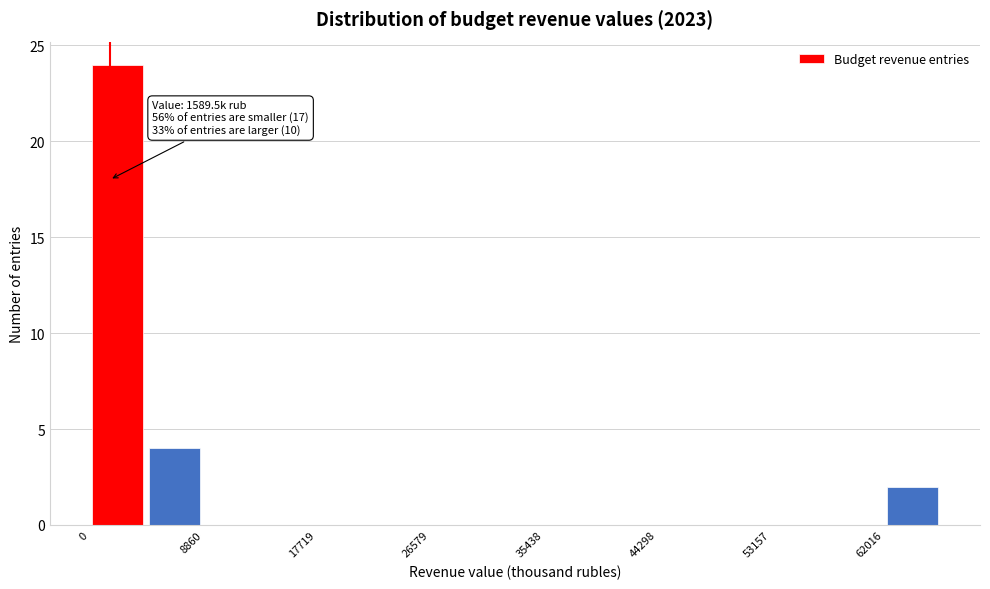

Which range on the x-axis has the tallest bar?

0 to 4000